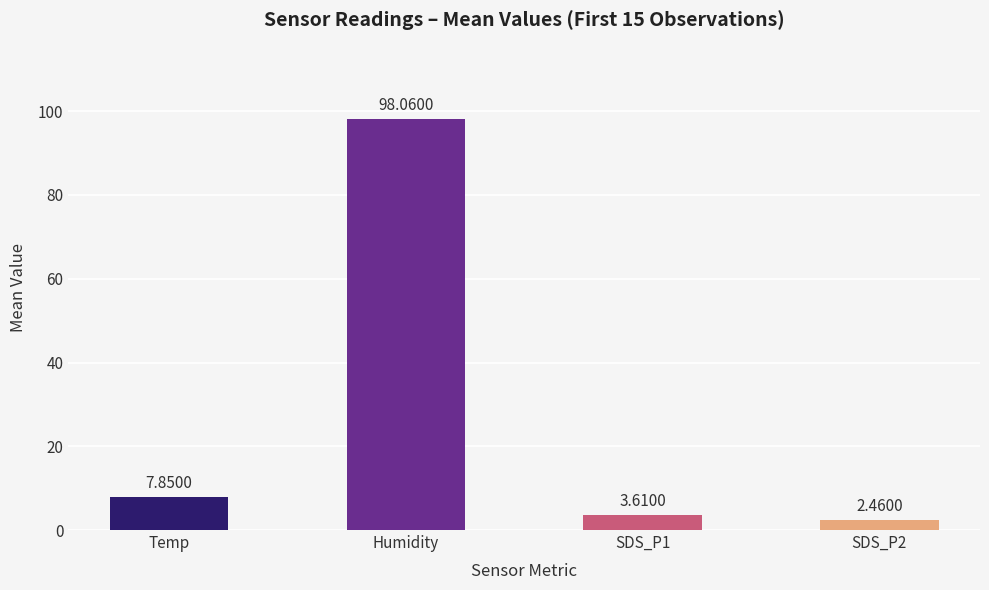

Which label corresponds to the largest value in the chart?

Humidity